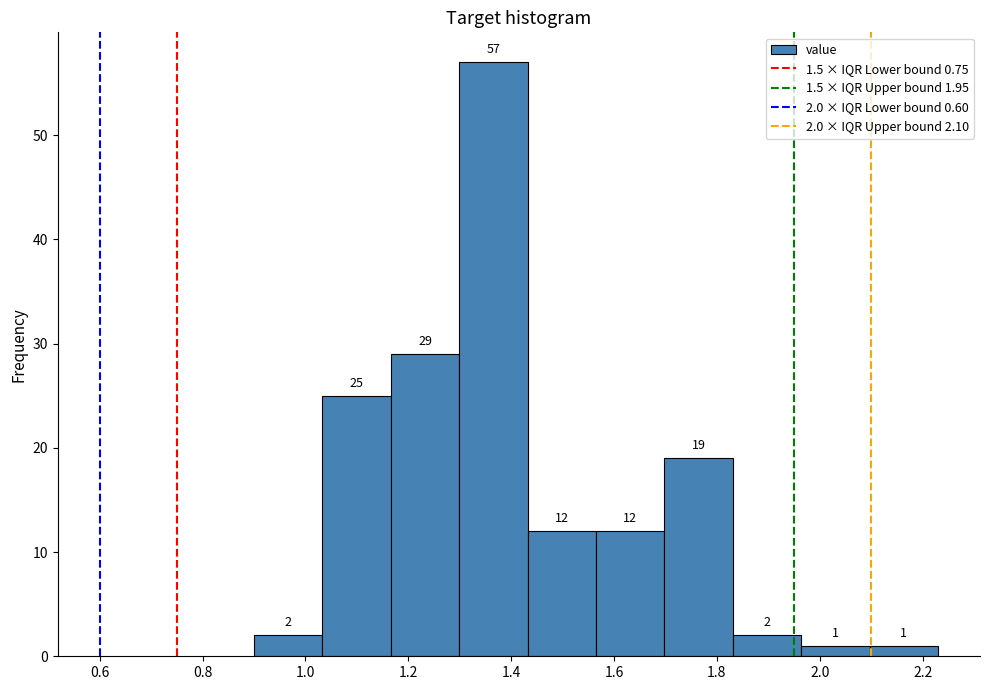

Over which range of the x-axis is the bar tallest?

1.30 to 1.44